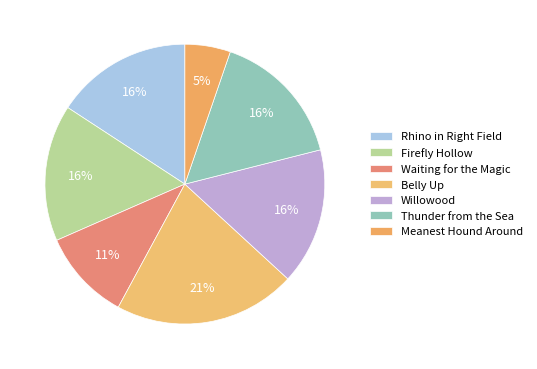

Combined, do Willowood and Firefly Hollow account for over 50%?

No